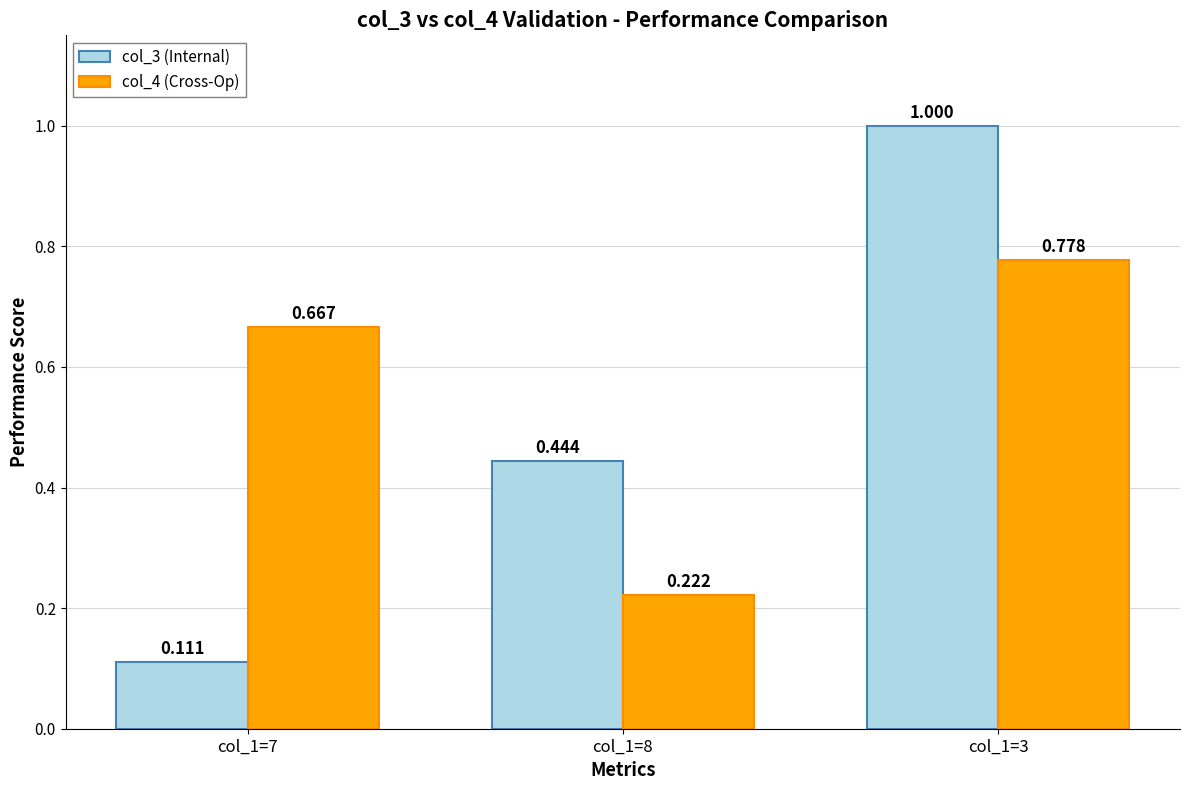

Rank the series at col_1=8 from highest to lowest value.

col_3 (Internal), col_4 (Cross-Op)